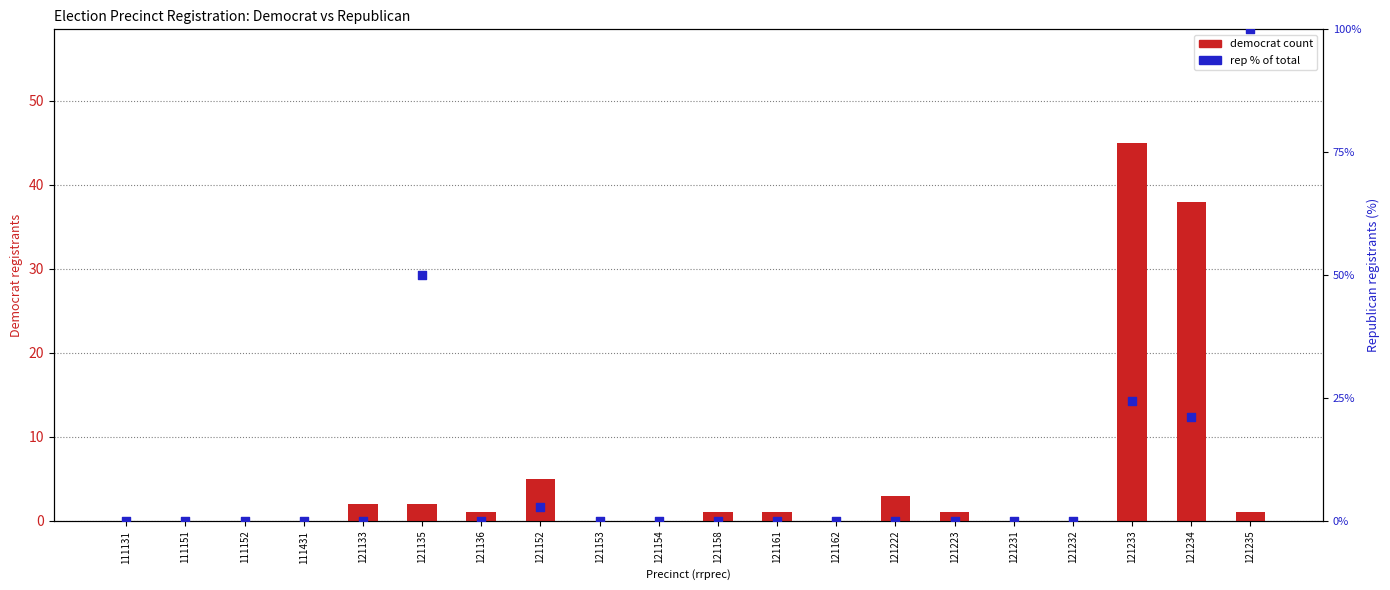

Which series contains the lowest Y value?

democrat count